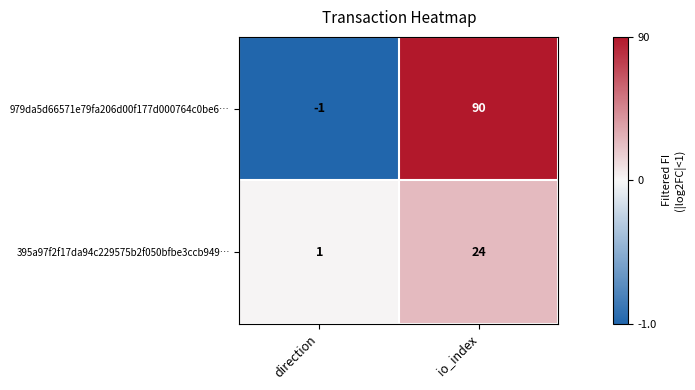

Rank the series by their maximum value, from lowest to highest.

395a97f2f17da94c229575b2f050bfbe3ccb949…, 979da5d66571e79fa206d00f177d000764c0be6…